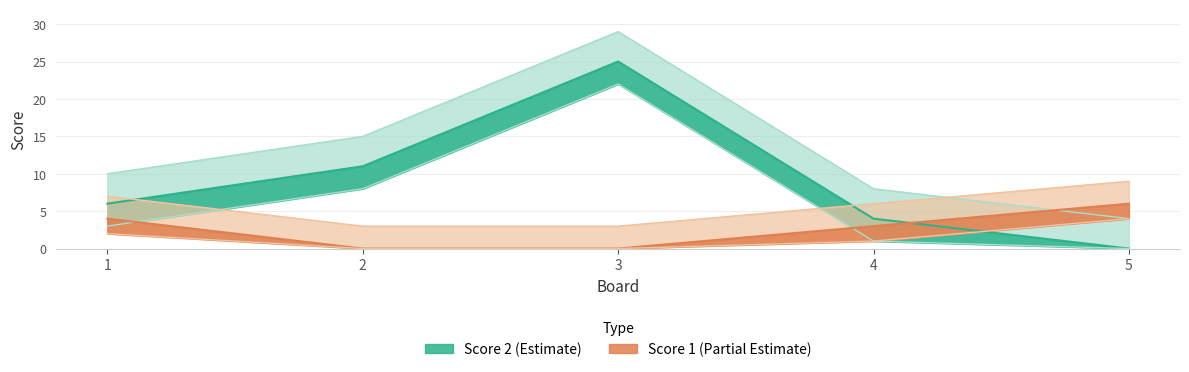

Does the chart have visible grid lines?

Yes